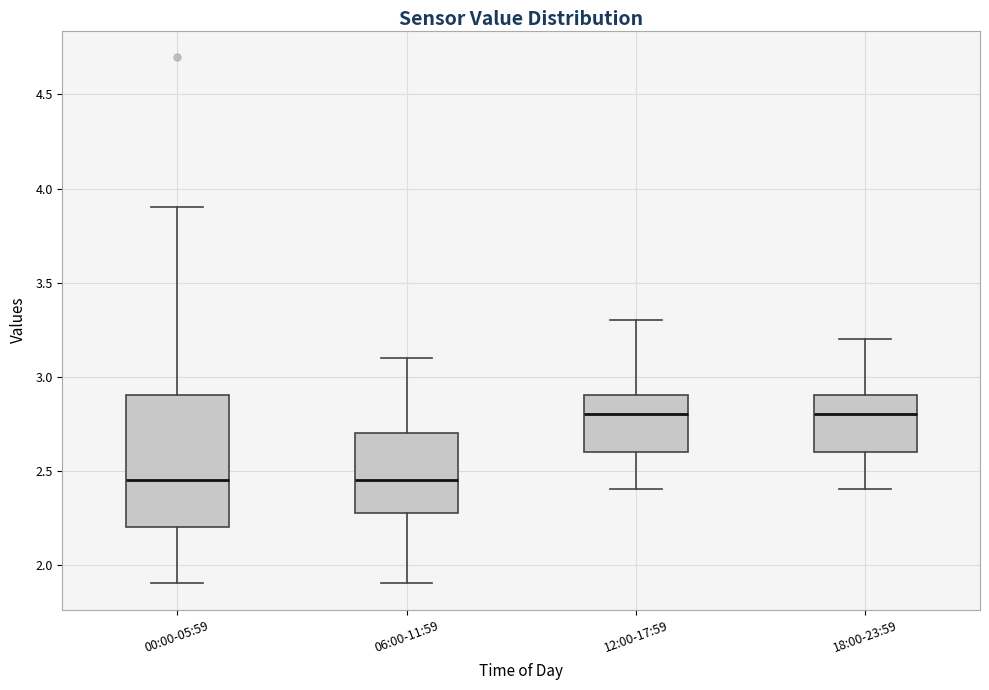

Where is the lower edge of the box for 00:00-05:59 on the y-axis? The values are not printed on the chart, so give them approximately, as read against the axis.

2.20